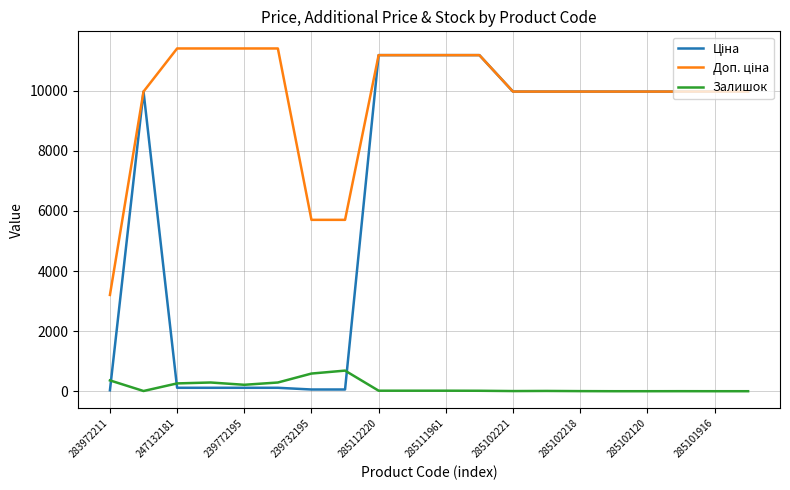

At how many categories does at least one series exceed 10381?

8